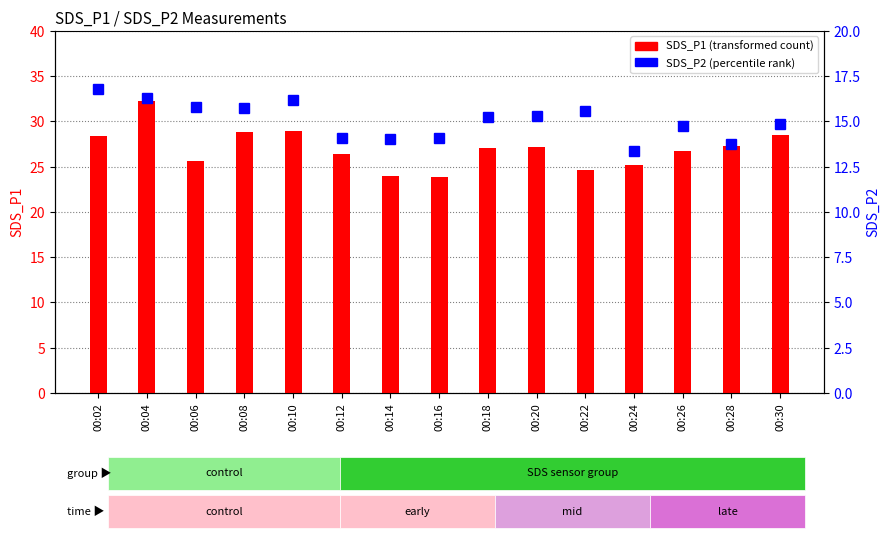

What is the difference between the maximum and minimum values in the SDS_P1 series?

8.4